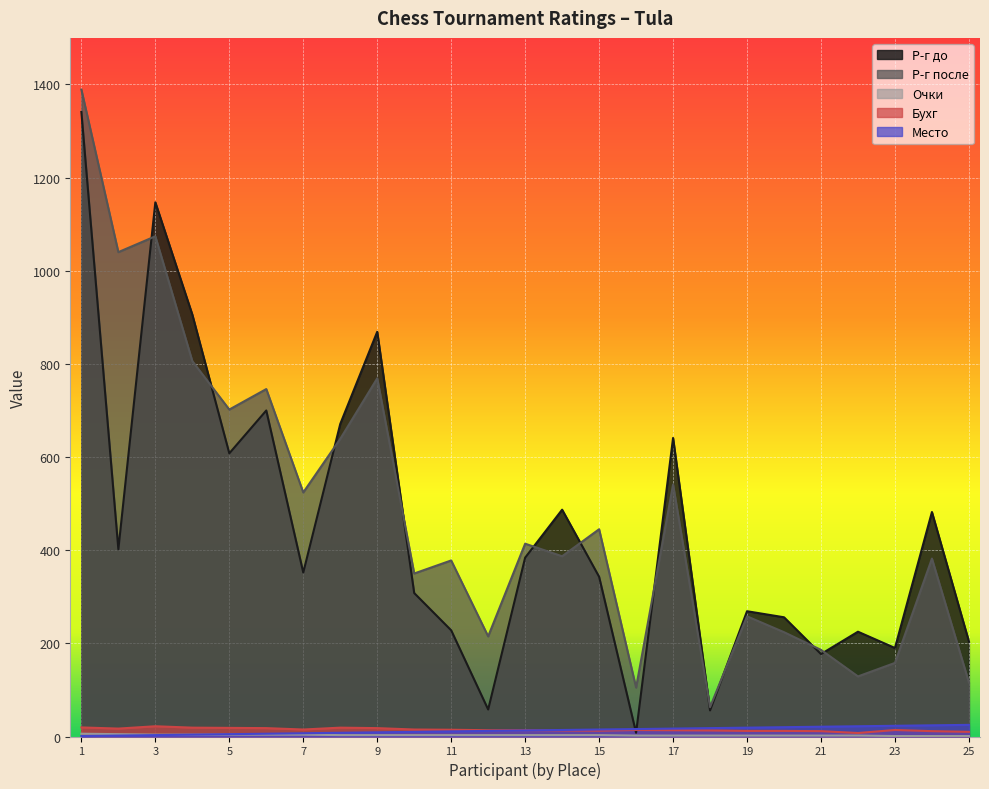

At which category does the chart reach its peak across all series?

1